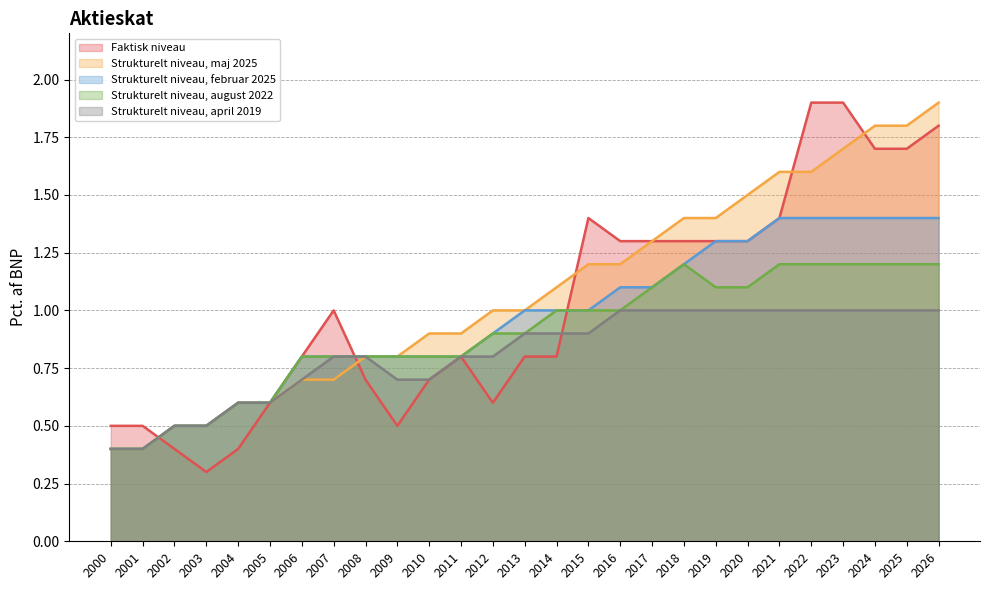

True or false: Strukturelt niveau, februar 2025 and Faktisk niveau intersect in this chart.

True